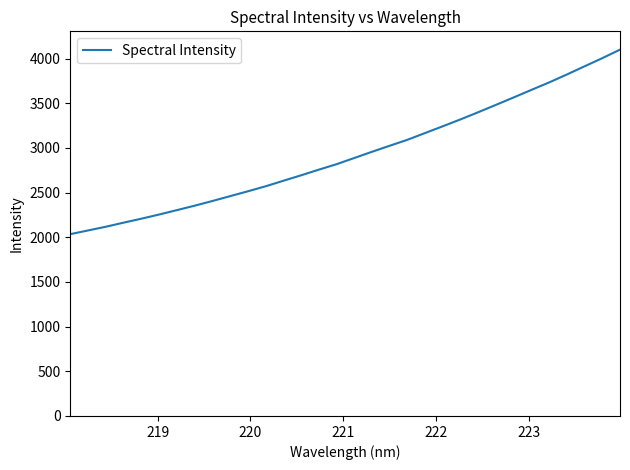

What is the maximum value shown in the chart?

4101.0